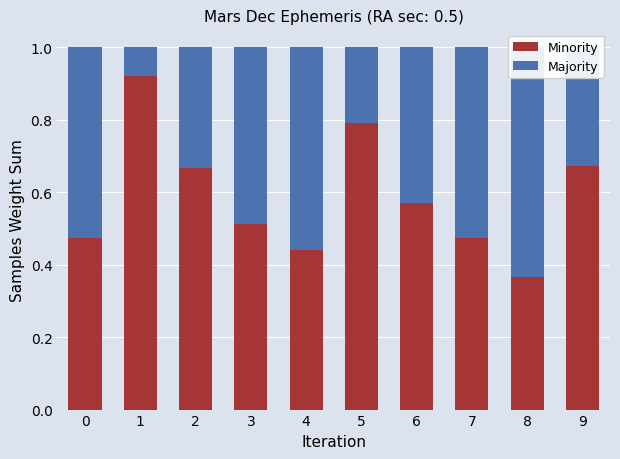

Is the value of Minority at 6 greater than the value of Majority at 8?

No